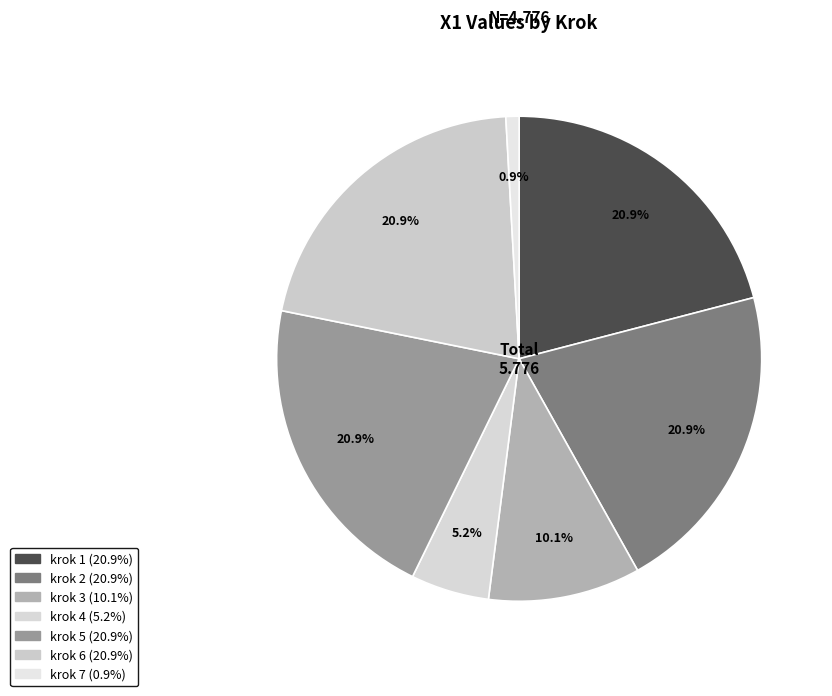

How many slices are in this pie chart?

7